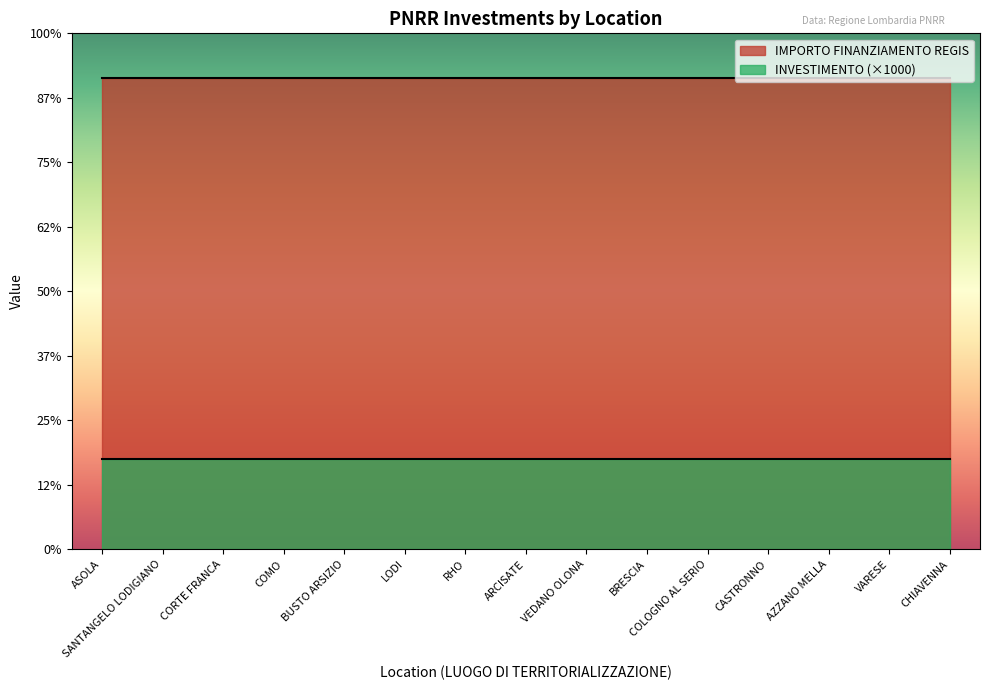

Which series has the largest total across all categories?

IMPORTO FINANZIAMENTO REGIS